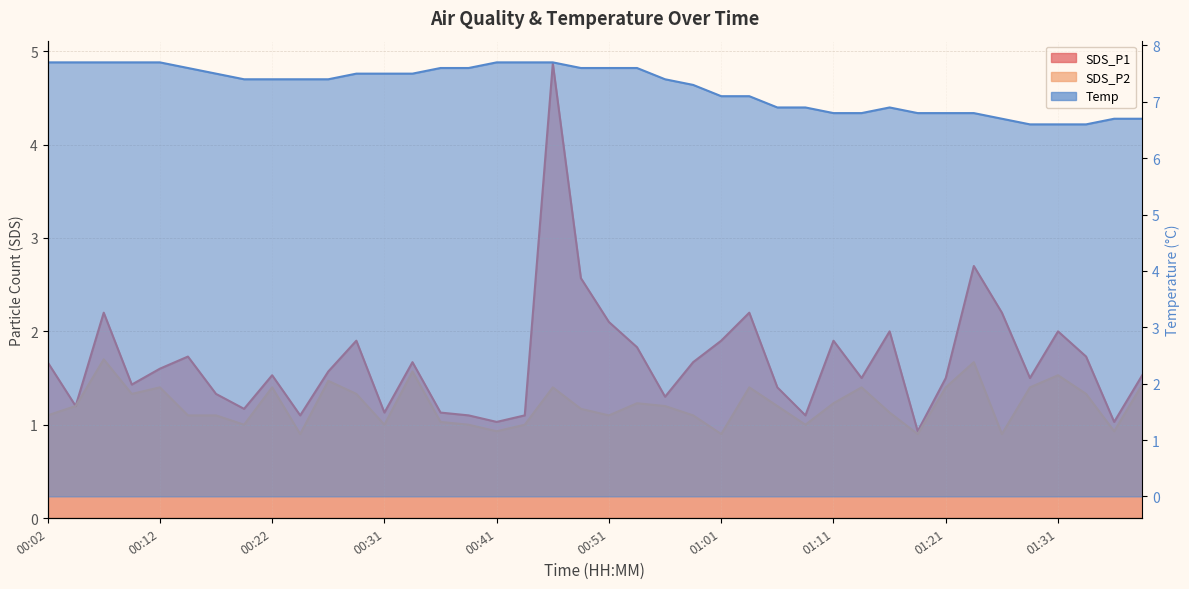

What is the label of the 25th point from the left?

01:01